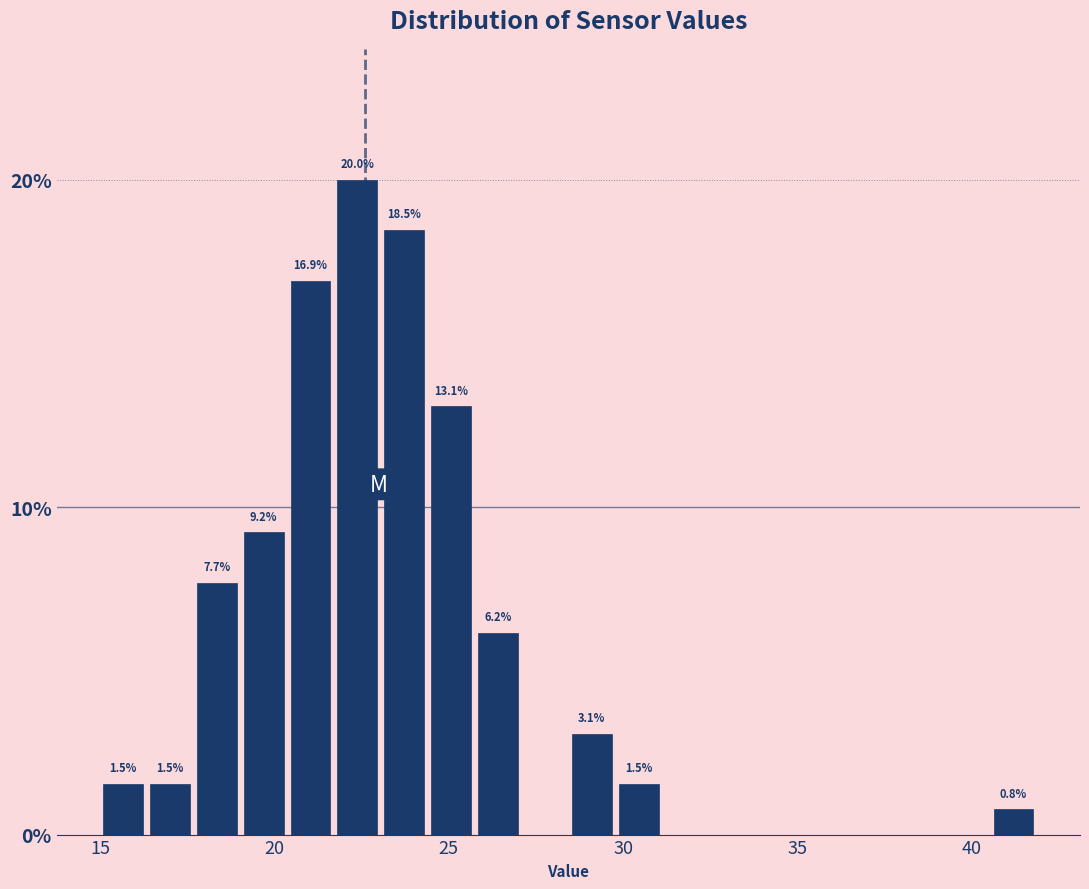

Read against the x-axis, roughly where is the centre of the tallest bar?

22.5